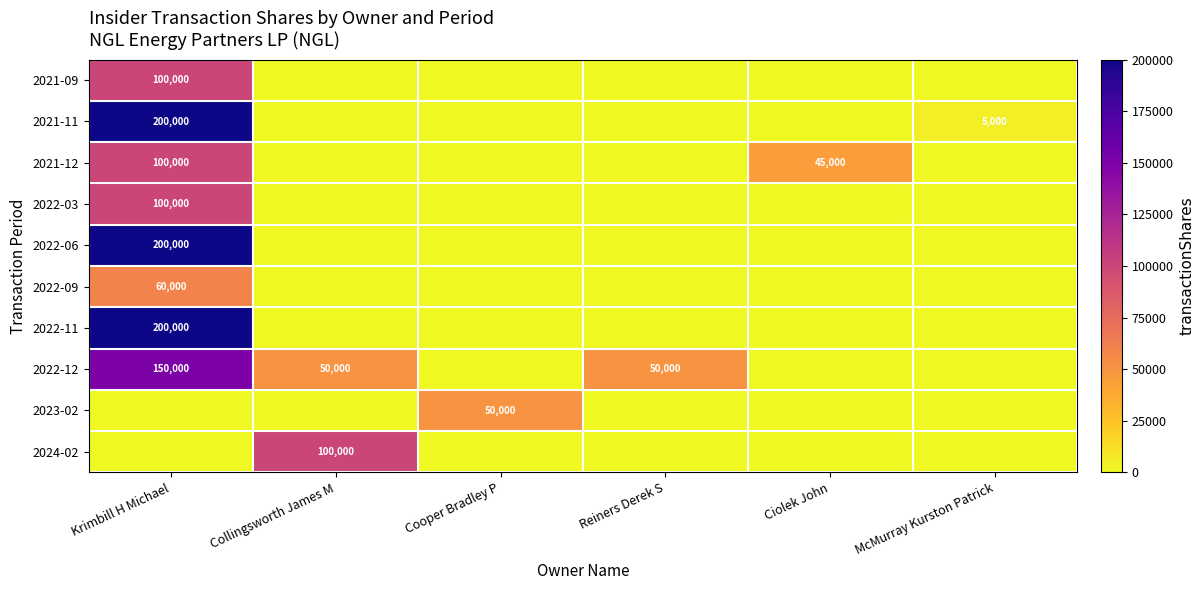

The 2022-12 series shows 55305 at Krimbill H Michael. True or false?

False